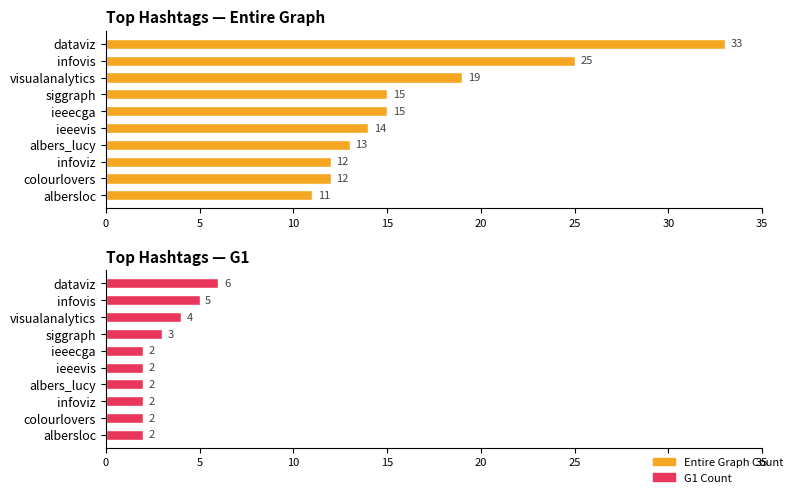

Is it true that G1 Count equals 3 at siggraph?

True